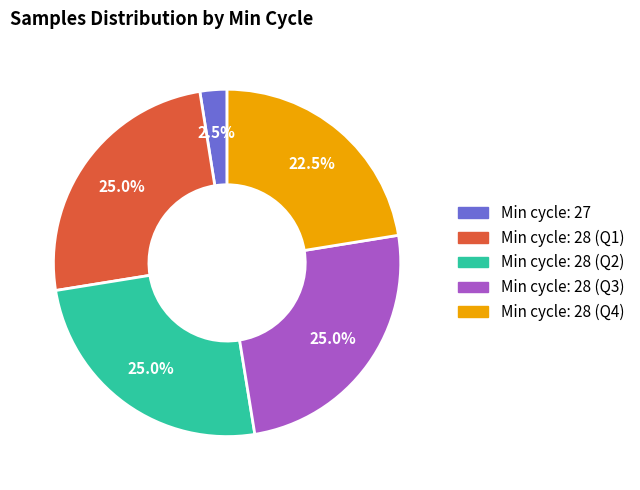

Is there any slice that represents more than half of the pie?

No